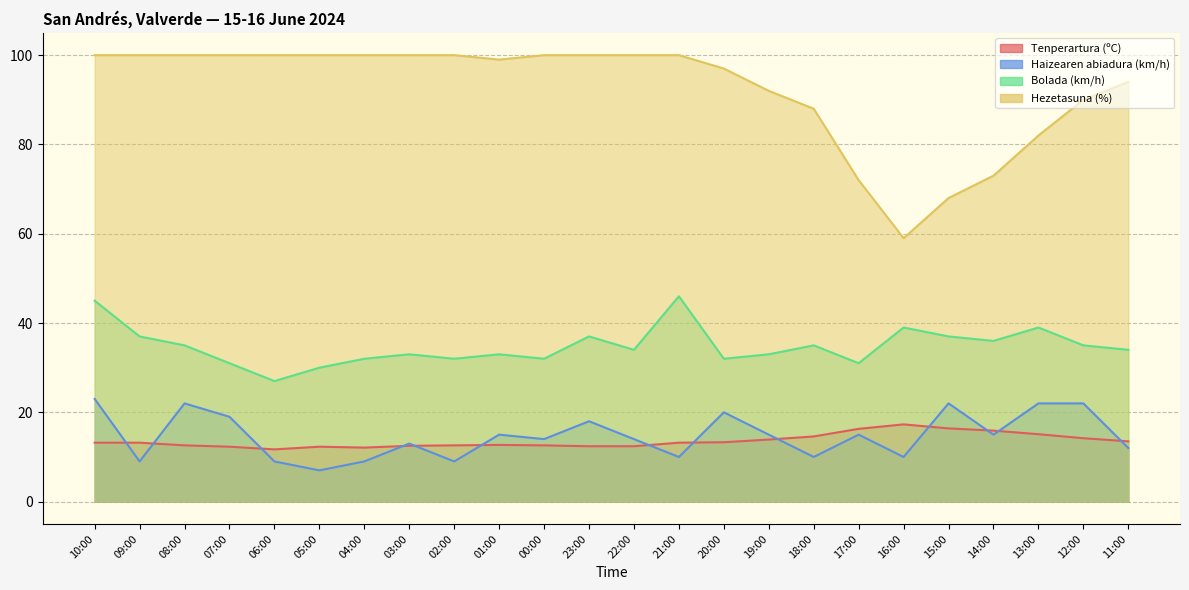

What position from the right is 08:00?

22